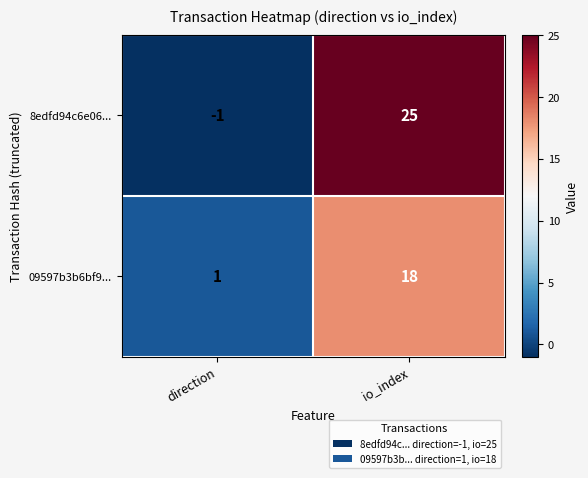

Is it true that 8edfd94c6e06... equals -2 at direction?

False